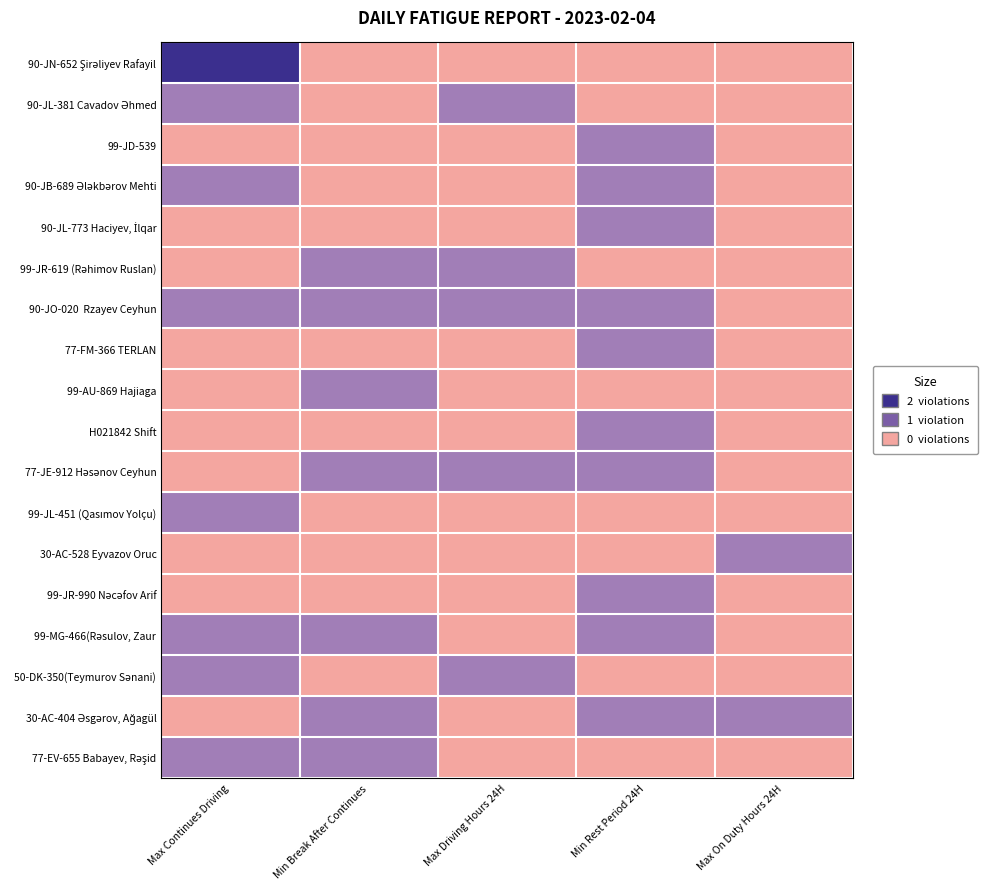

Rank the series by their maximum value, from lowest to highest.

90-JL-381 Cavadov Əhmed, 99-JD-539, 90-JB-689 Ələkbərov Mehti, 90-JL-773 Haciyev, İlqar, 99-JR-619 (Rəhimov Ruslan), 90-JO-020 Rzayev Ceyhun, 77-FM-366 TERLAN, 99-AU-869 Hajiaga, H021842 Shift, 77-JE-912 Həsənov Ceyhun, 99-JL-451 (Qasımov Yolçu), 30-AC-528 Eyvazov Oruc, 99-JR-990 Nəcəfov Arif, 99-MG-466(Rəsulov, Zaur, 50-DK-350(Teymurov Sənani), 30-AC-404 Əsgərov, Ağagül, 77-EV-655 Babayev, Rəşid, 90-JN-652 Şirəliyev Rafayil